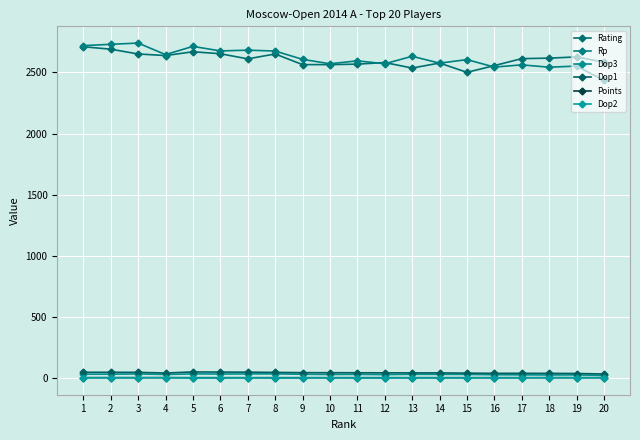

How many lines are shown in the chart?

6